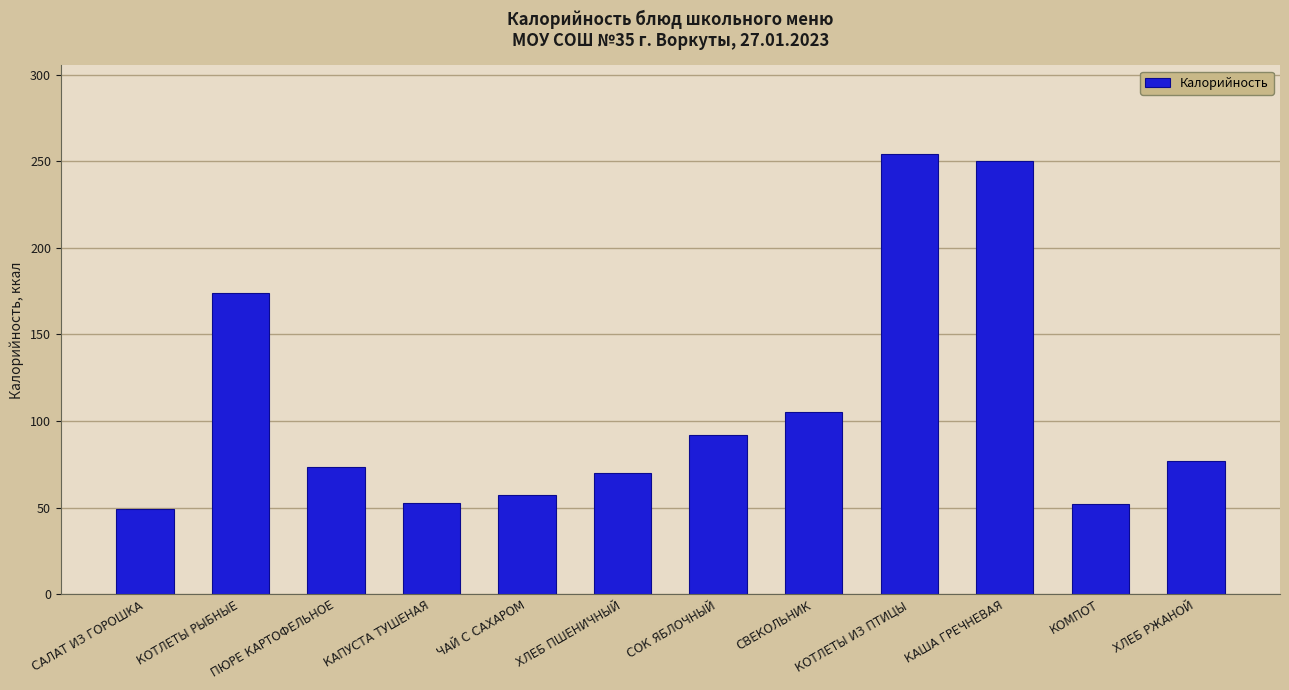

How many data points does each series have?

12